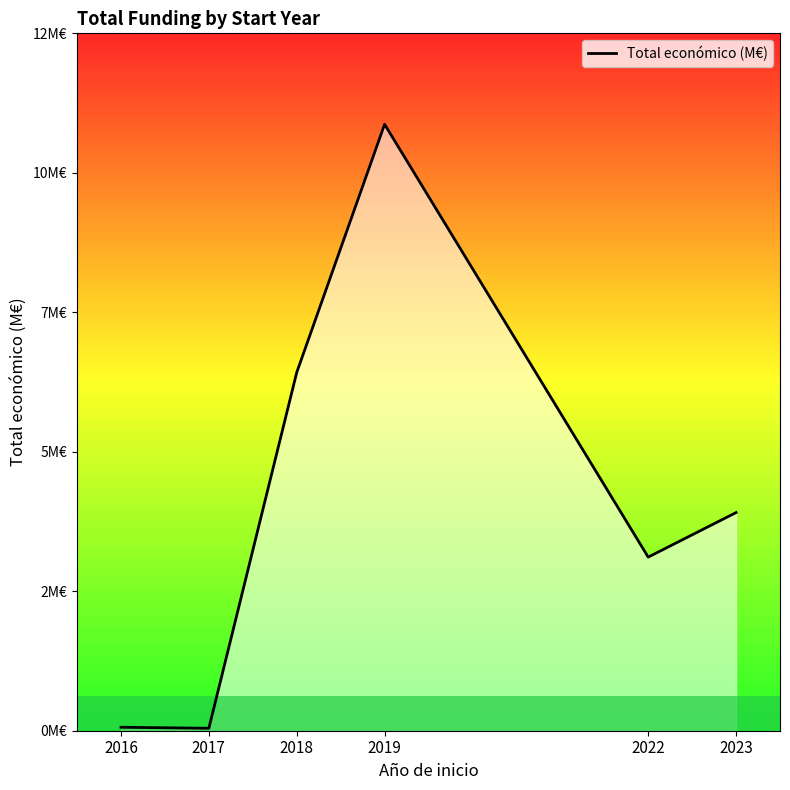

How many lines are shown in the chart?

1